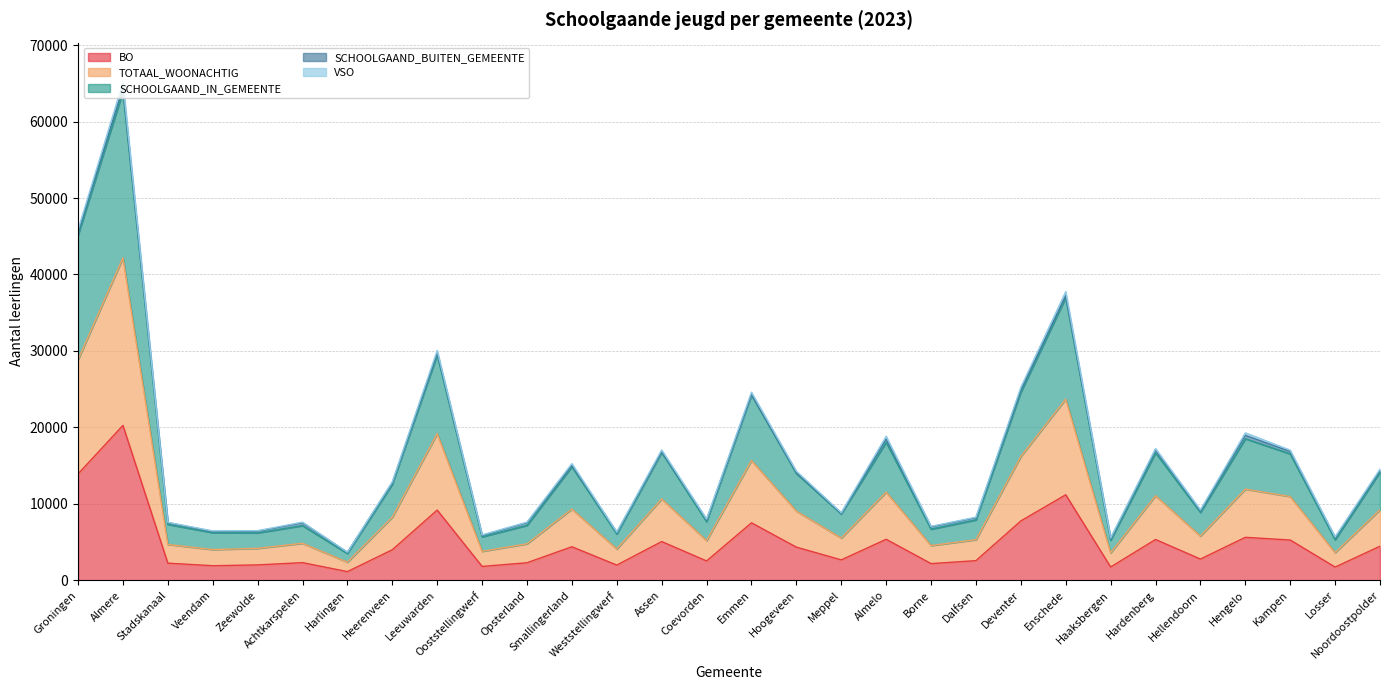

Which category has the lowest value in the SCHOOLGAAND_IN_GEMEENTE series?

Harlingen